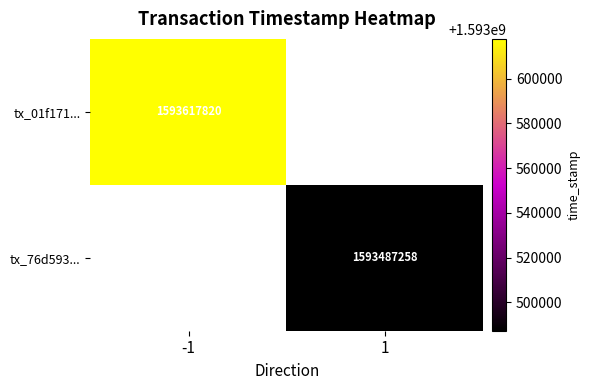

Count the number of categories in the chart.

2